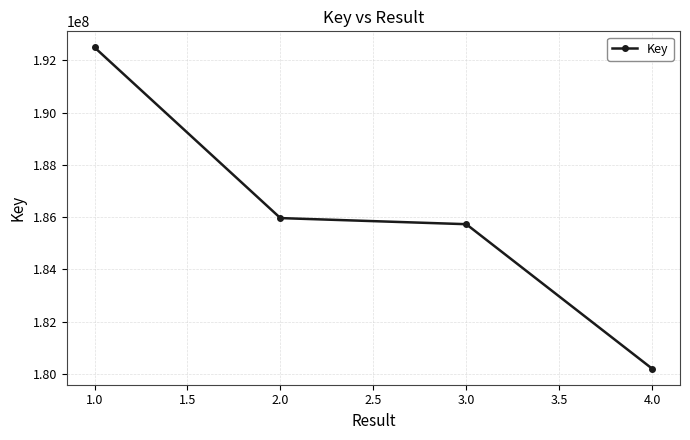

Is it true that the value at 1.0 is 192496098?

True